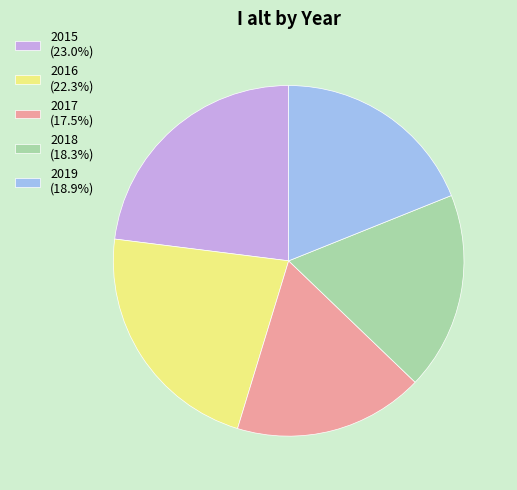

How many segments does this pie chart have?

5